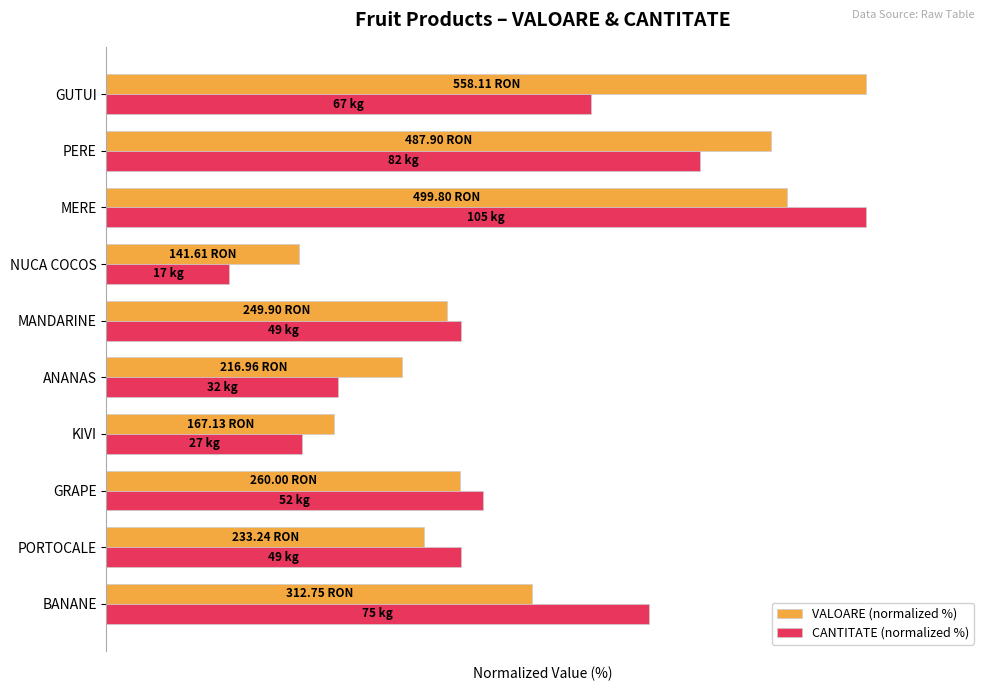

What are all the series names shown in the legend?

VALOARE (normalized %), CANTITATE (normalized %)